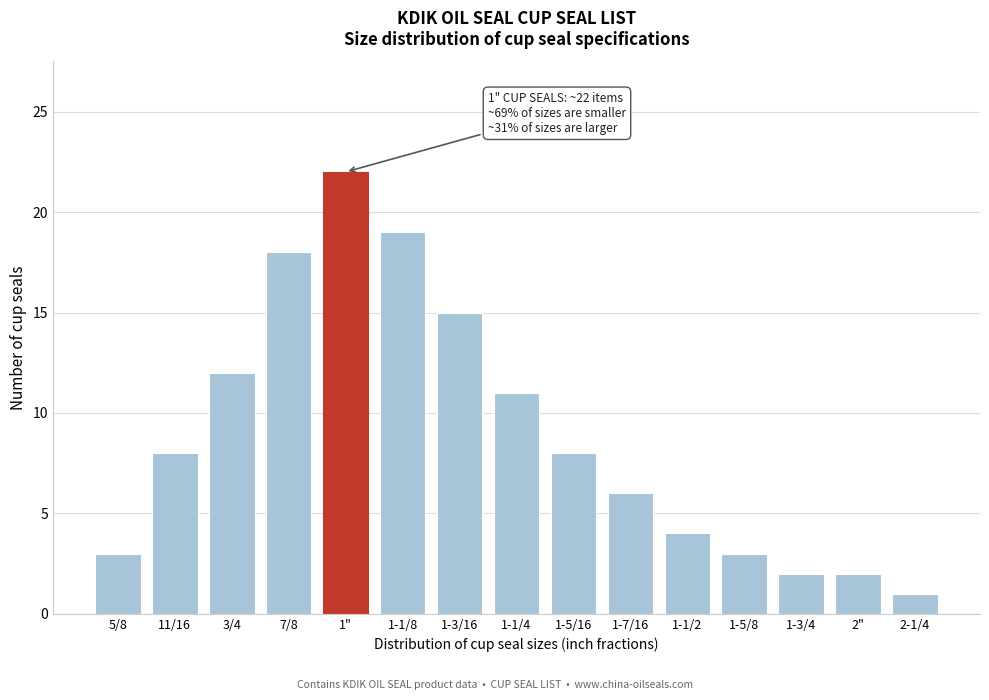

Reading left to right, transcribe all the data shown in this chart.

5/8=3	11/16=8	3/4=12	7/8=18	1"=22	1-1/8=19	1-3/16=15	1-1/4=11	1-5/16=8	1-7/16=6	1-1/2=4	1-5/8=3	1-3/4=2	2"=2	2-1/4=1